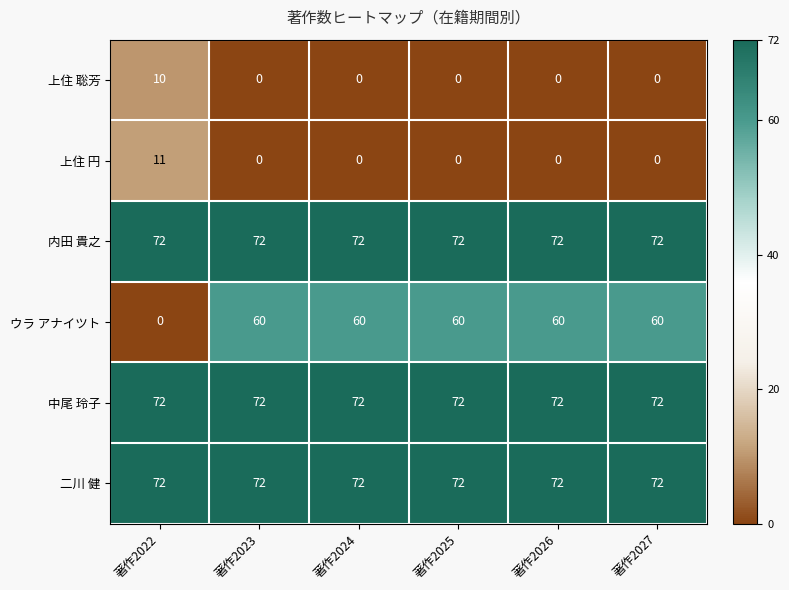

Which series has the largest range (max minus min)?

ウラ アナイツト